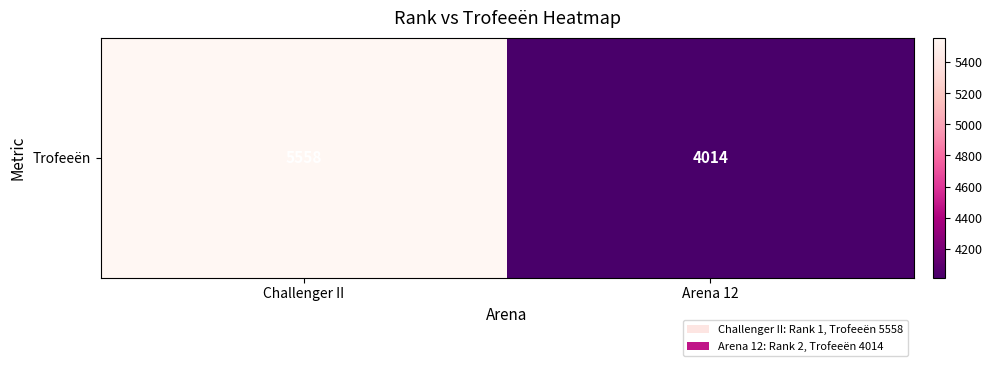

At which category does the chart reach its minimum across all series?

Arena 12